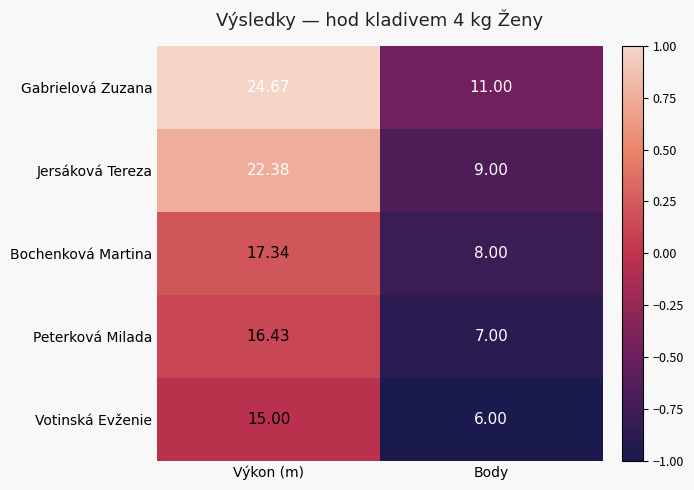

Which series has the largest range (max minus min)?

Gabrielová Zuzana